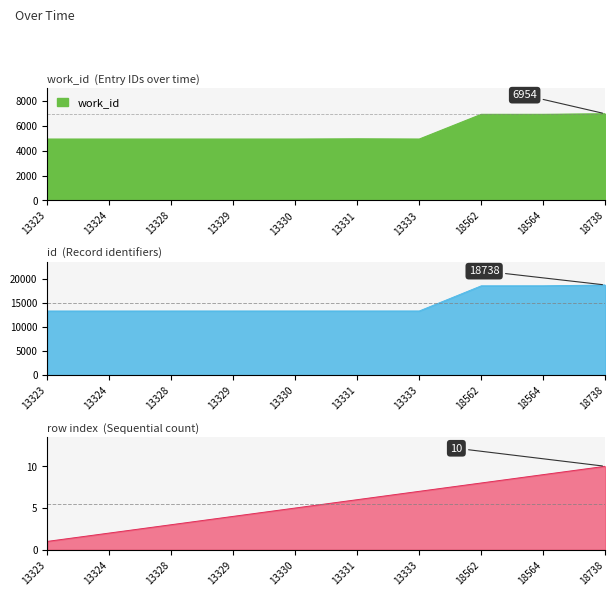

The chart shows a value of 10264 at 18738. True or false?

False